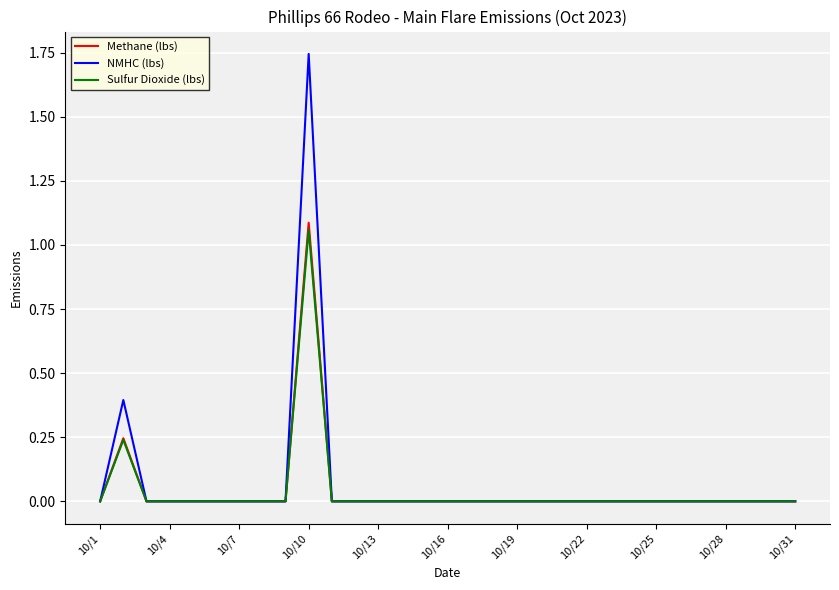

Does the chart have visible grid lines?

Yes